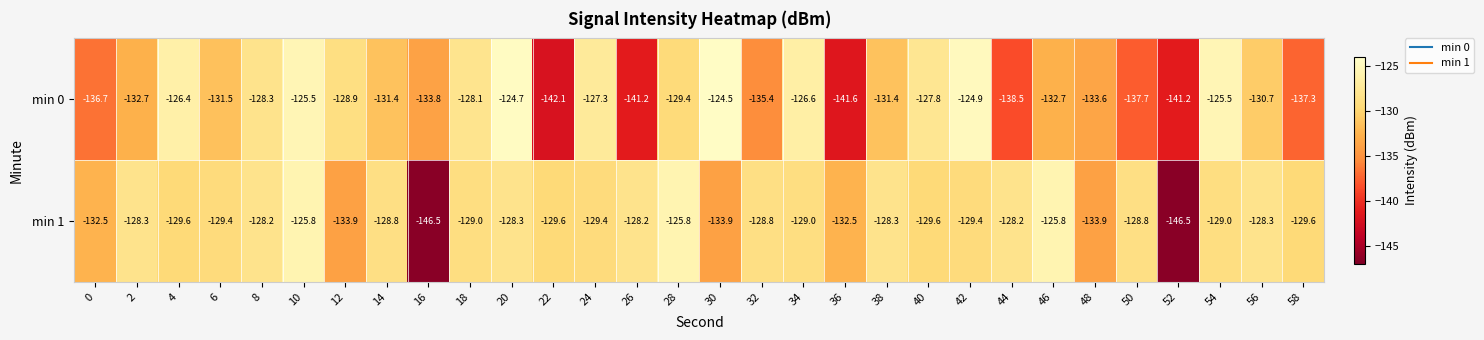

What is the minimum value shown in the chart?

-146.5